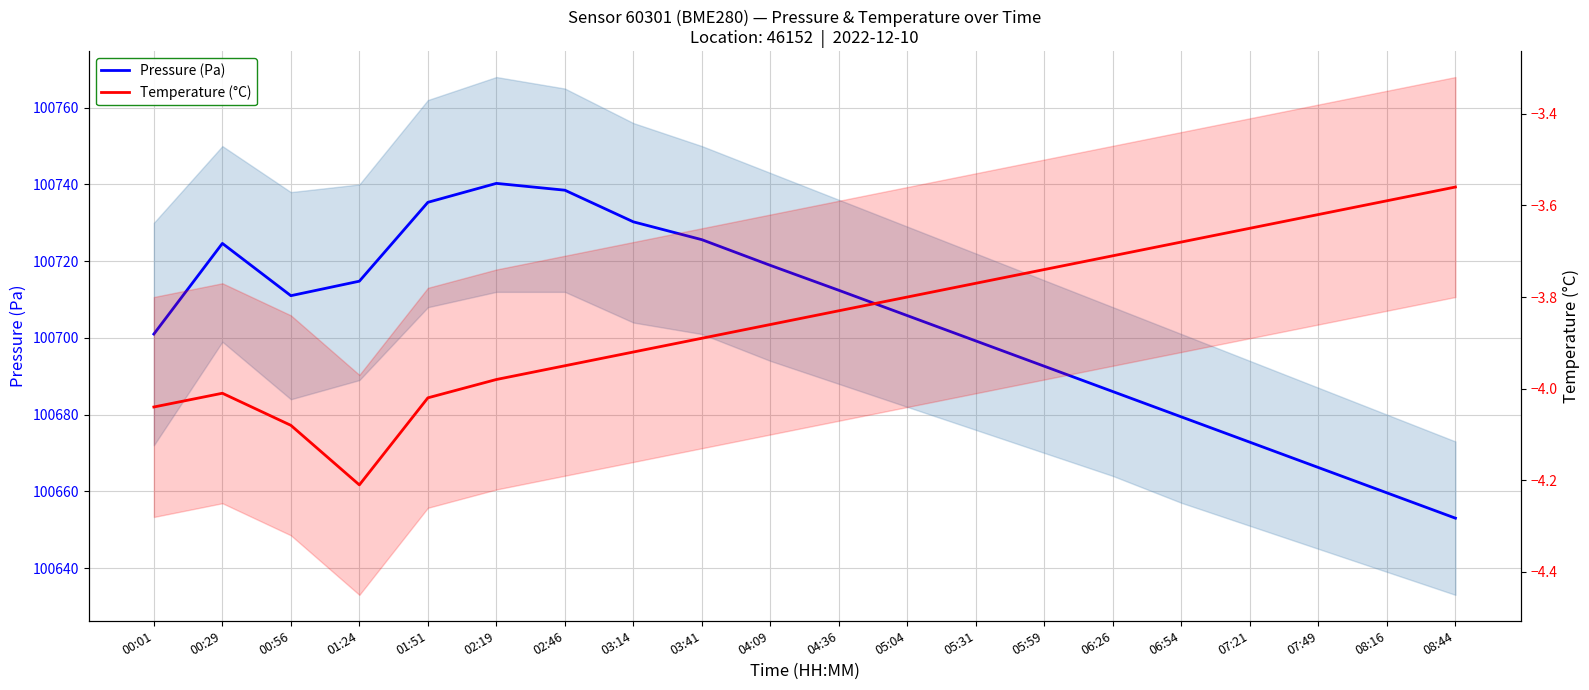

What is the smallest value displayed?

-4.2